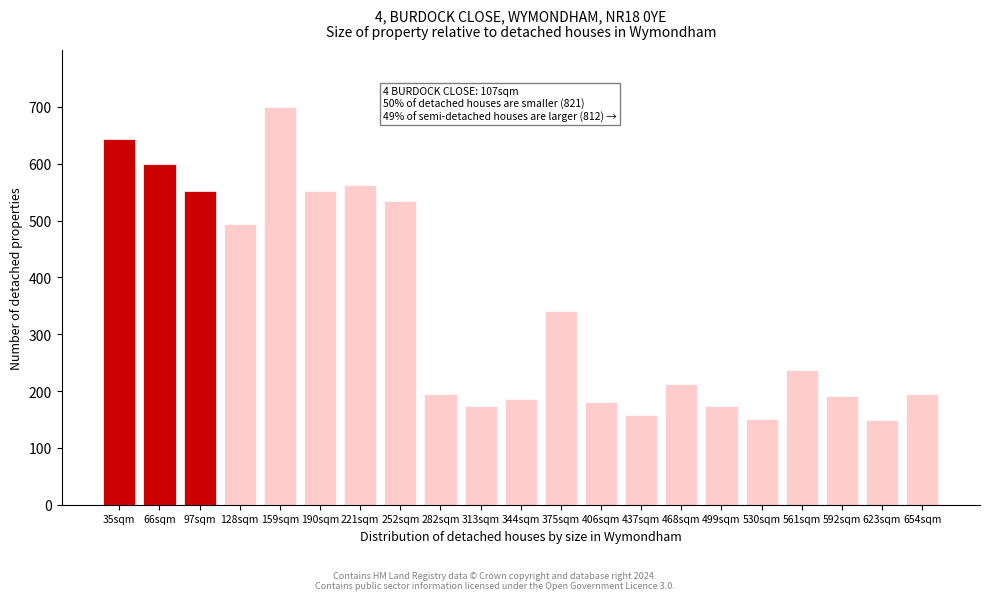

What is the change in value from 159sqm to 623sqm?

-551.5